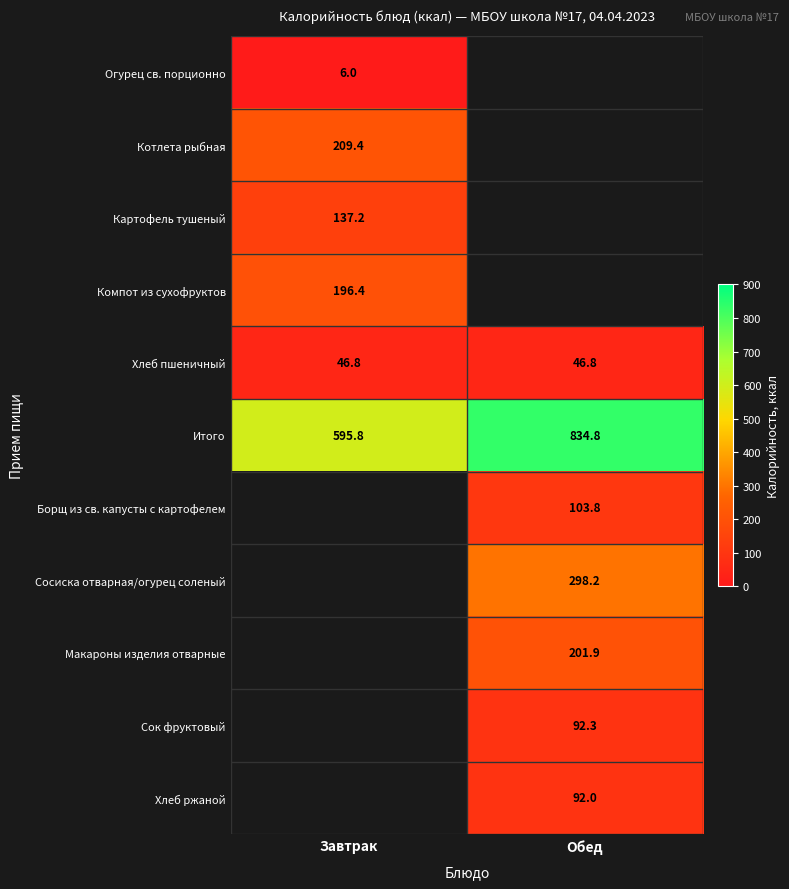

Where does the Итого series first go above 834?

Обед